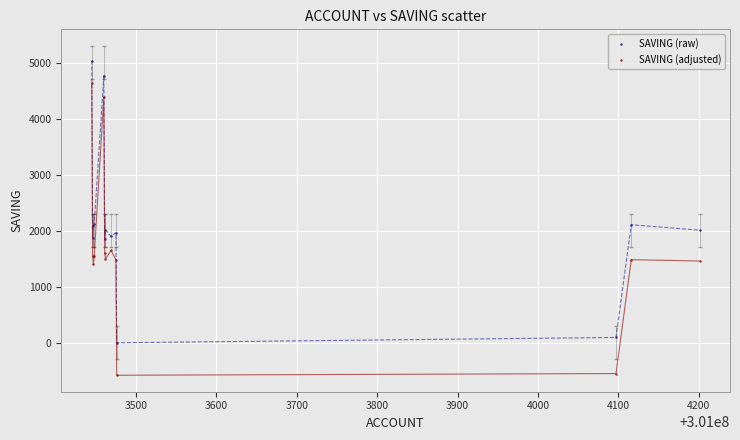

Which series reaches the maximum Y coordinate?

SAVING (raw)